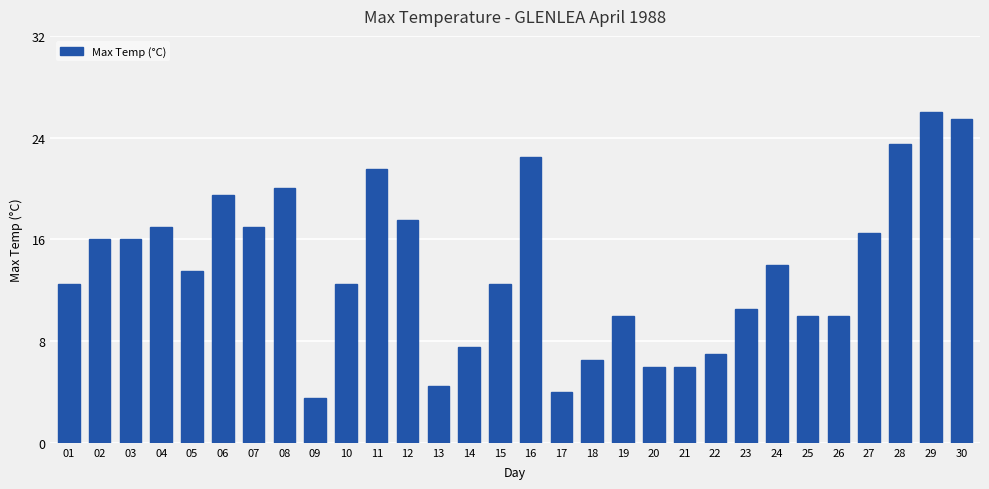

What is the difference between the maximum and second lowest values?

22.0